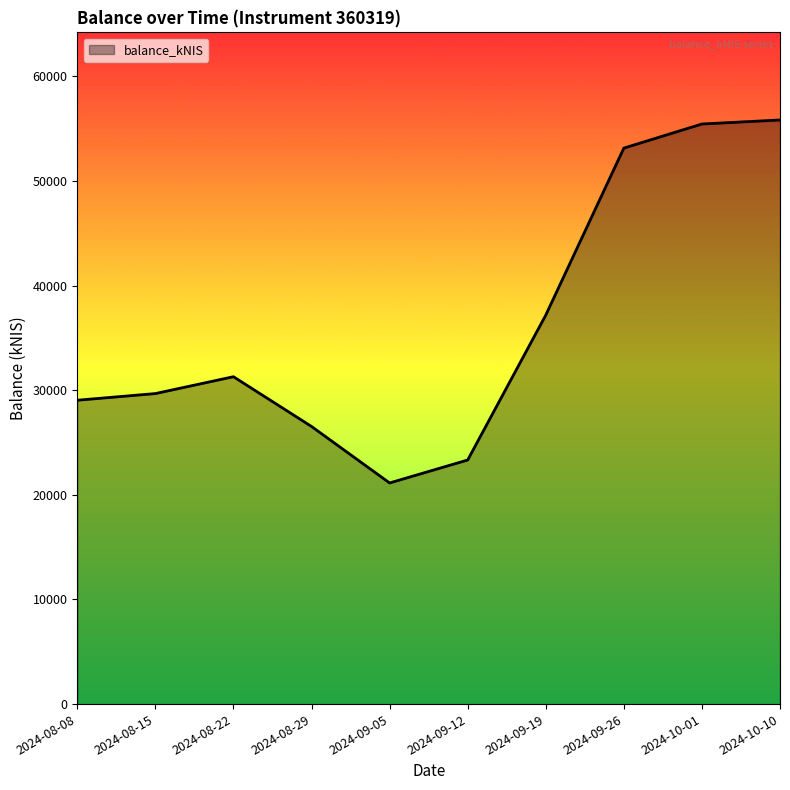

What is the sum of the values at 2024-09-19 and 2024-09-12?

60514.2